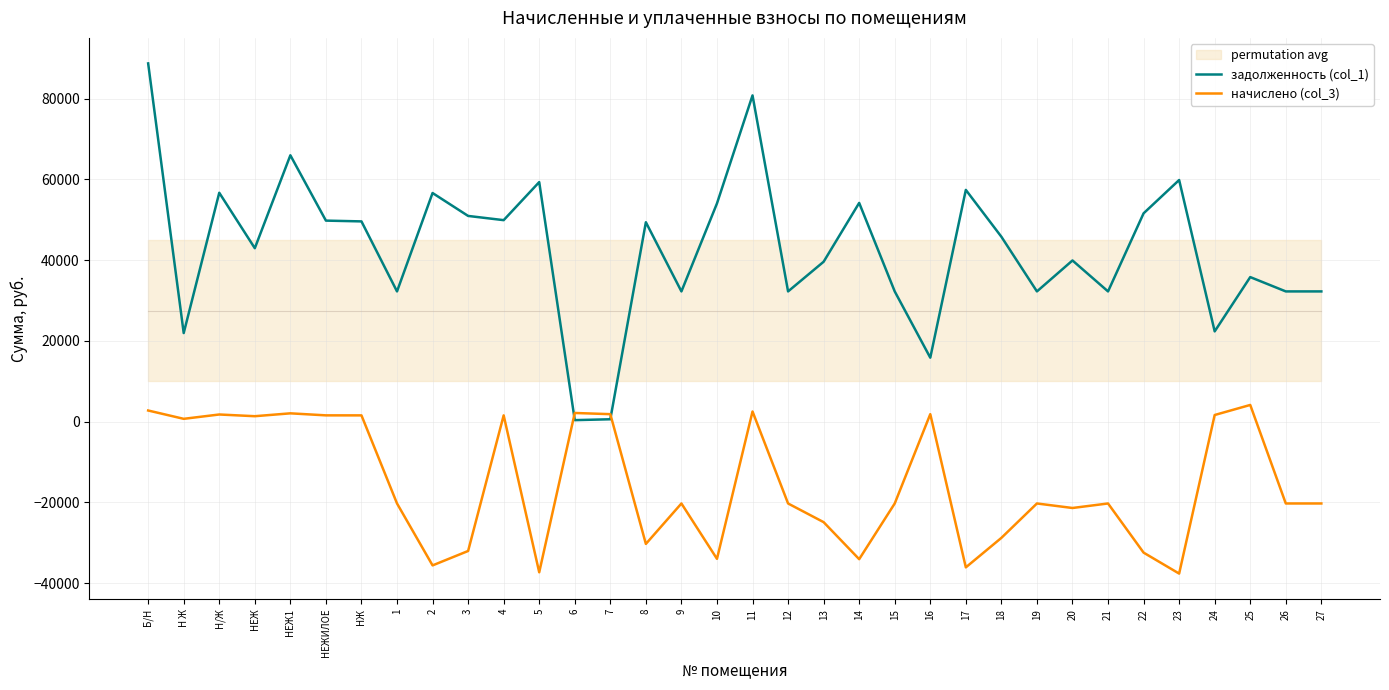

How many negative values does the начислено (col_3) series have?

20